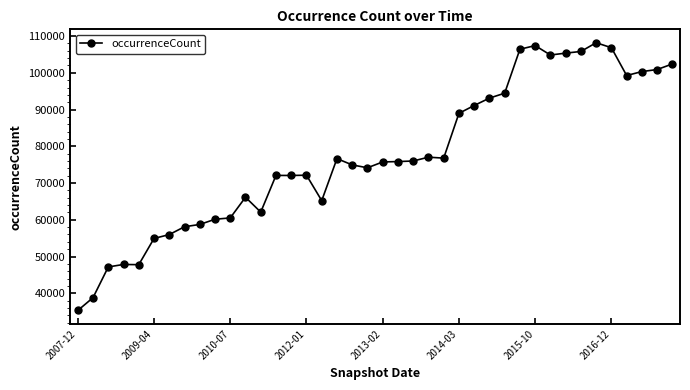

True or false: there are more than 2 points higher than both neighbors.

True